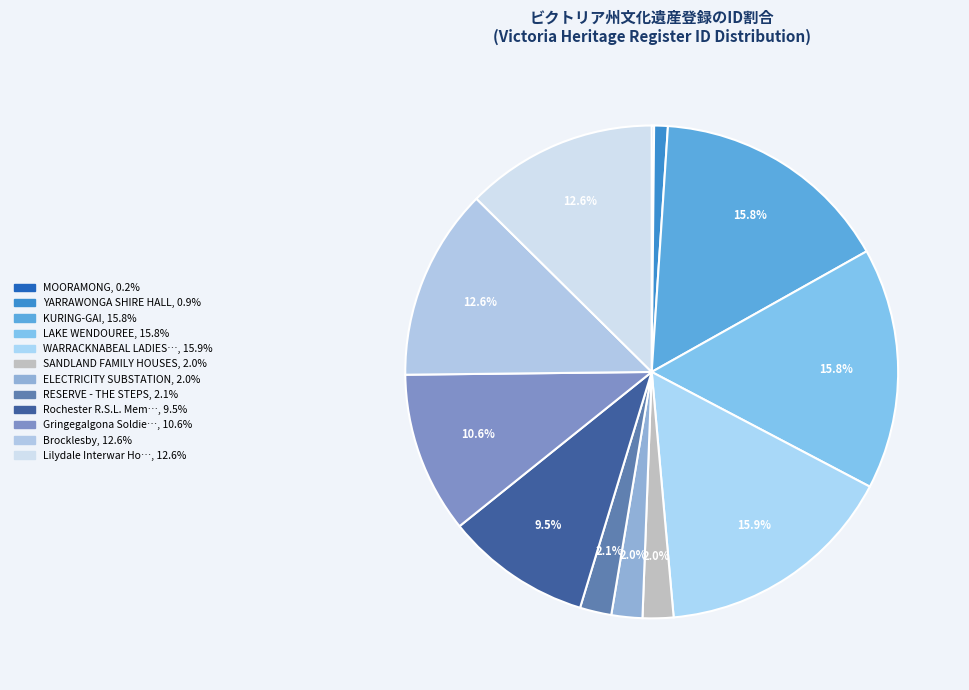

Count the number of slices in the pie.

12